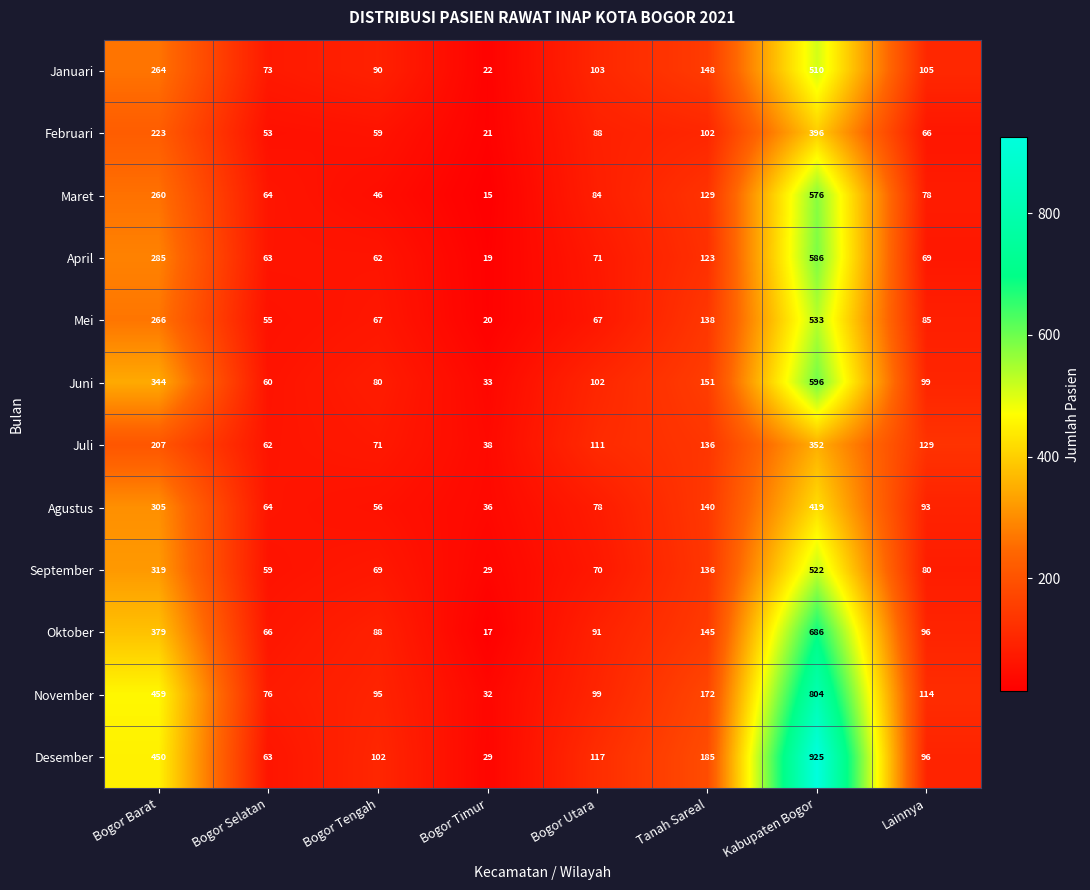

Read the Maret value at Bogor Selatan, to the nearest 50.

50